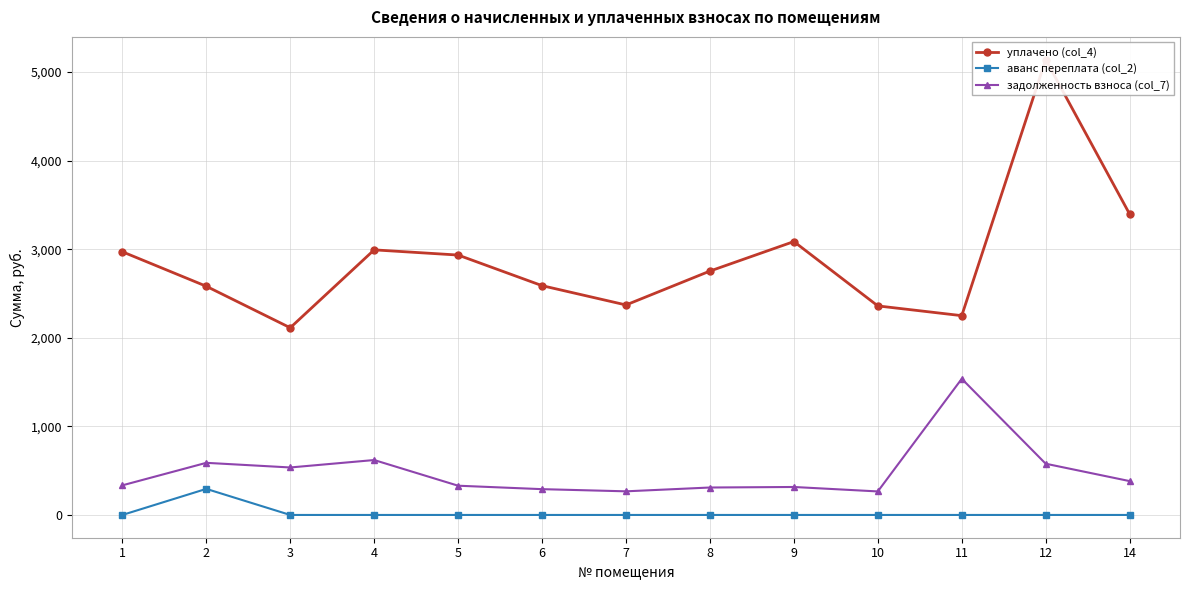

List the labels in order of аванс переплата (col_2) value, smallest first.

1, 3, 4, 5, 6, 7, 8, 9, 10, 11, 12, 14, 2